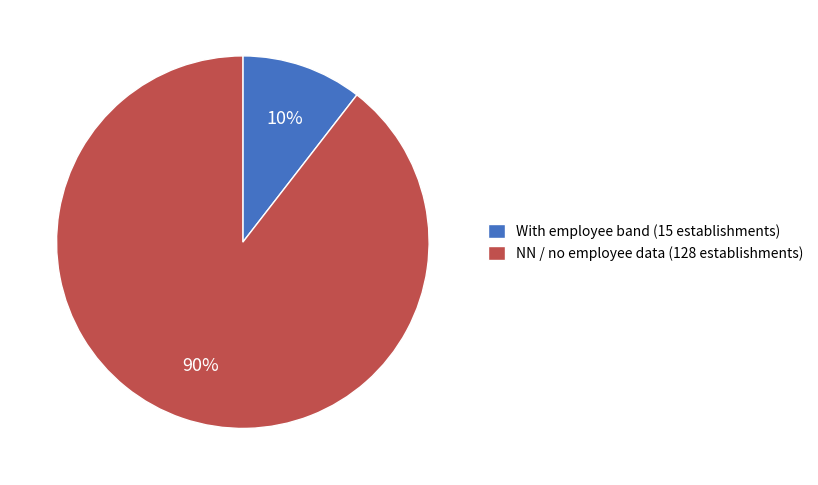

True or false: NN / no employee data (128 establishments) accounts for 76% of the total.

False